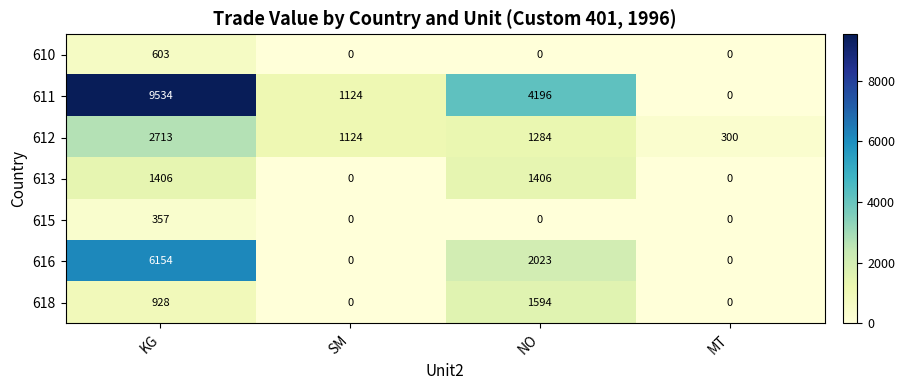

Rank the series at MT from lowest to highest value.

610, 611, 613, 615, 616, 618, 612